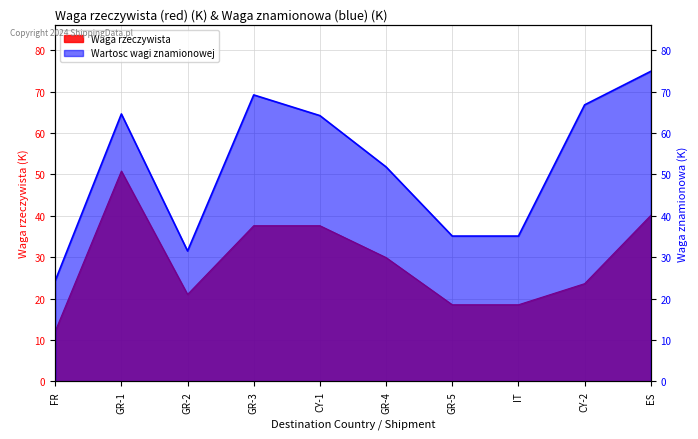

What is the difference between the maximum and minimum values in the Waga rzeczywista series?

38.7